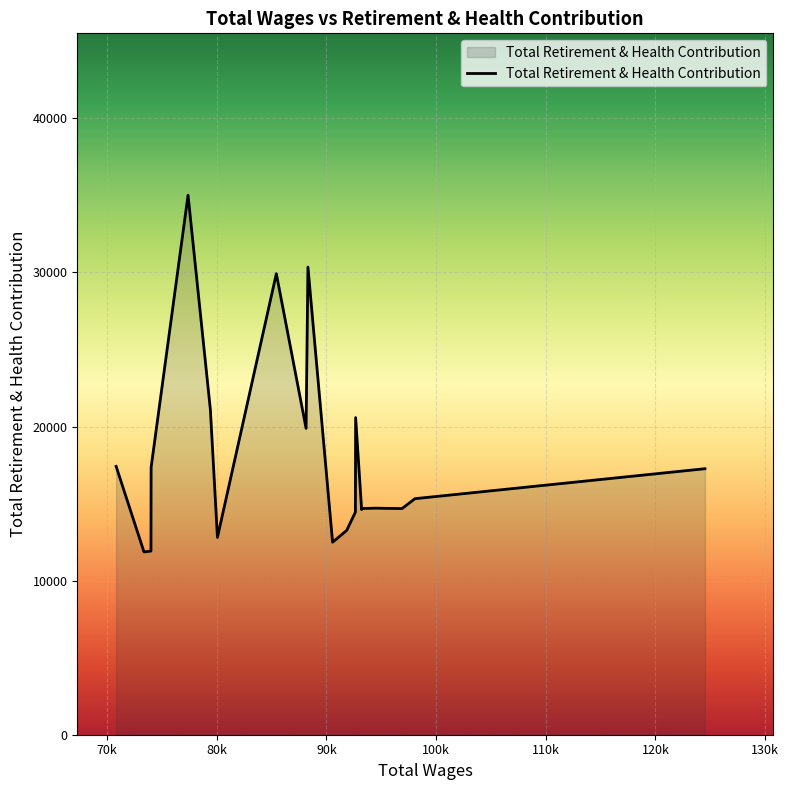

What is the maximum value shown in the chart?

35012